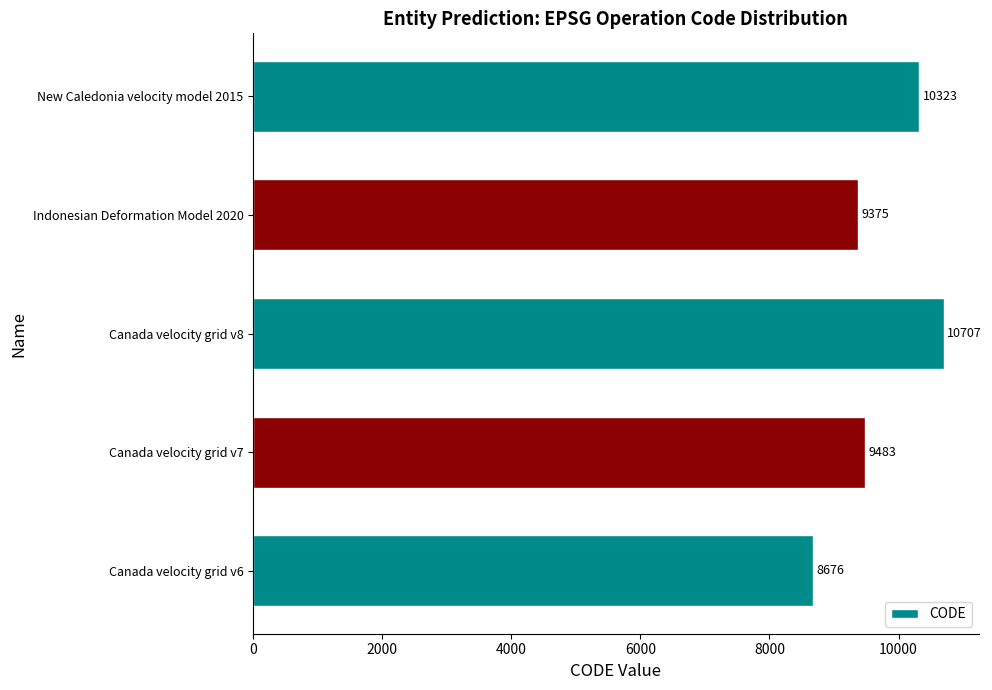

Which has a higher value, Canada velocity grid v7 or Canada velocity grid v6?

Canada velocity grid v7